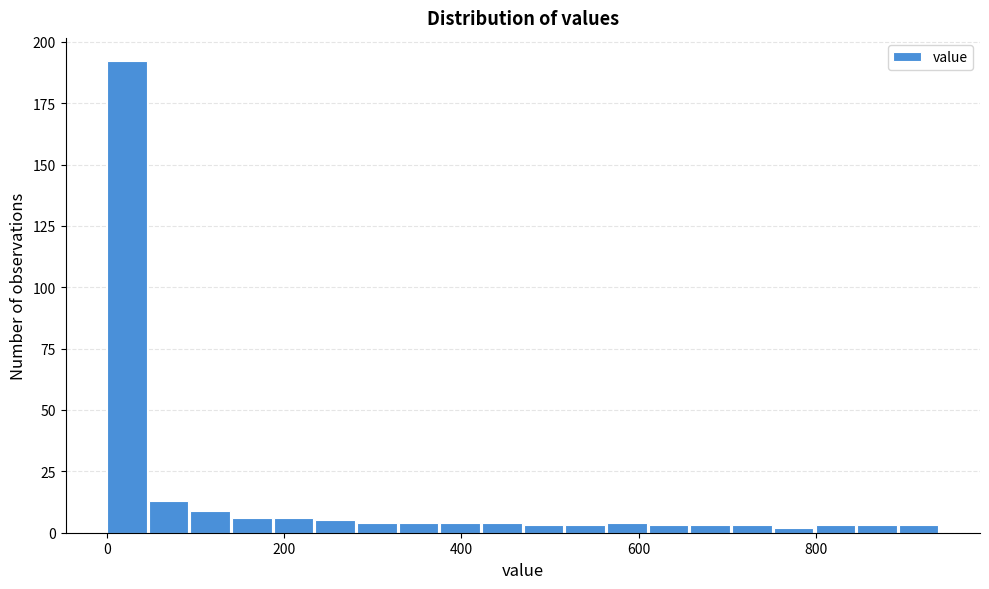

Read against the x-axis, roughly where is the centre of the tallest bar?

20